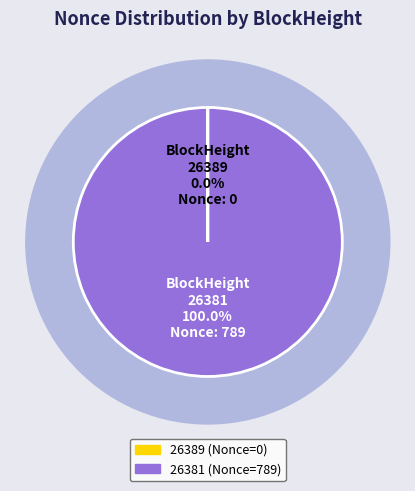

How many slices are in this pie chart?

2